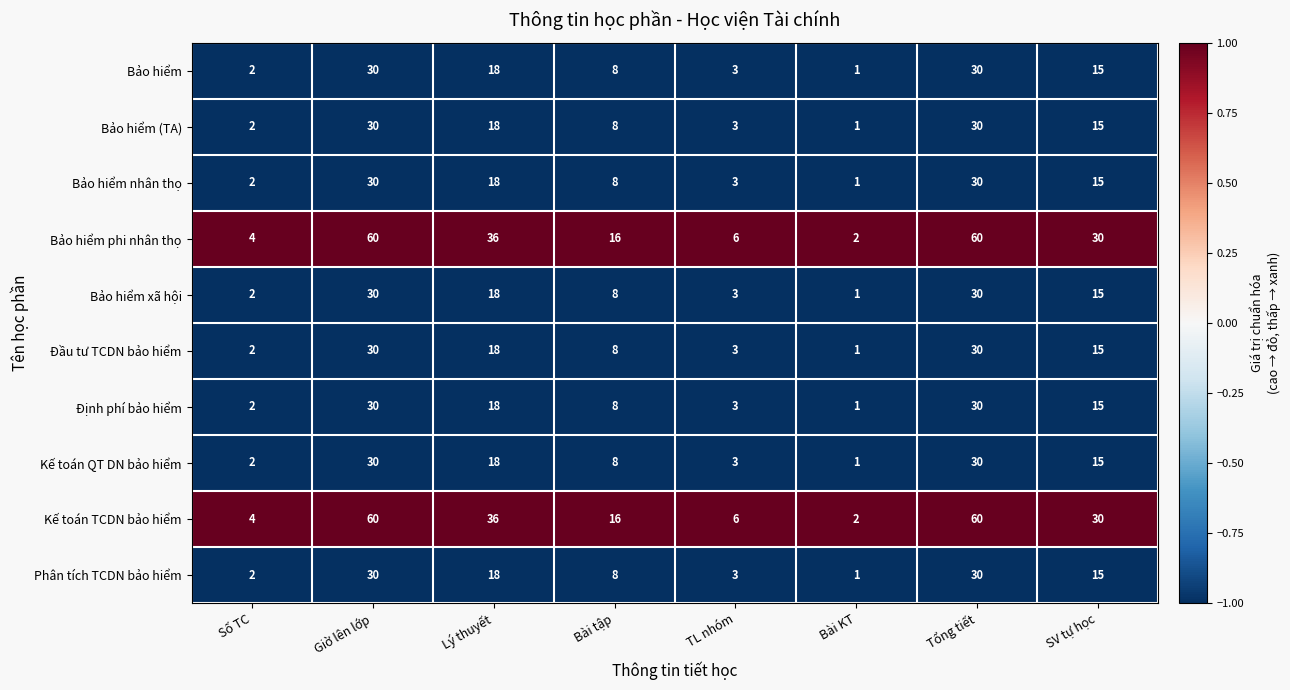

Read the Định phí bảo hiểm value at TL nhóm.

3